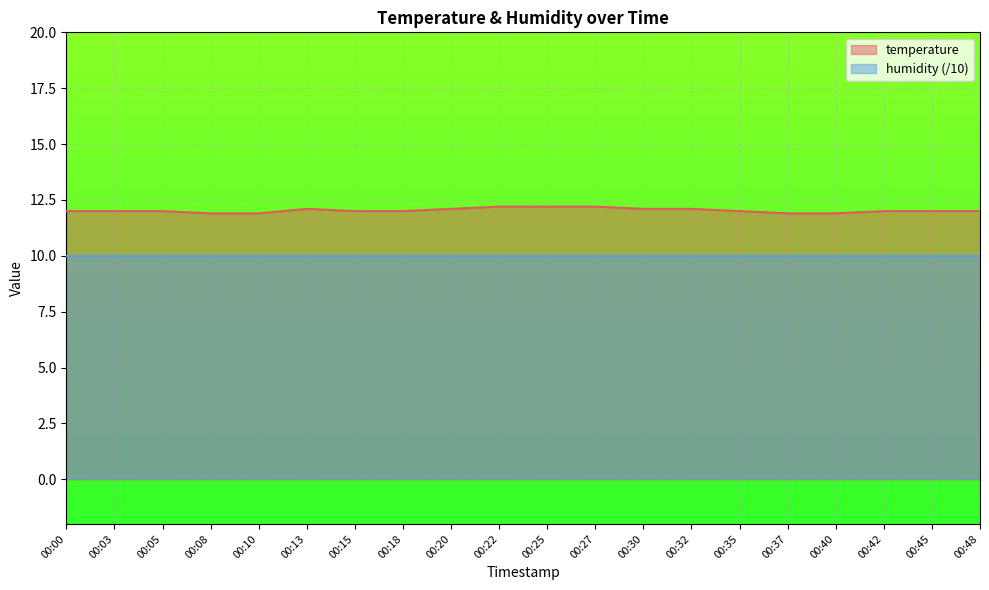

Approximately how many times larger is the value at 00:08 compared to 00:05?

1.0